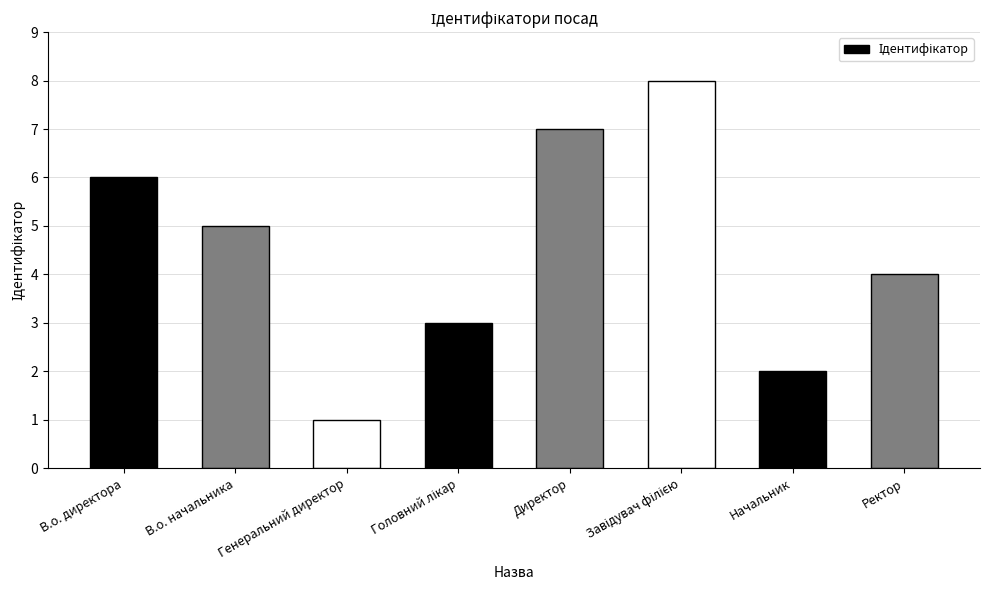

True or false: the data shows 4 at Директор.

False